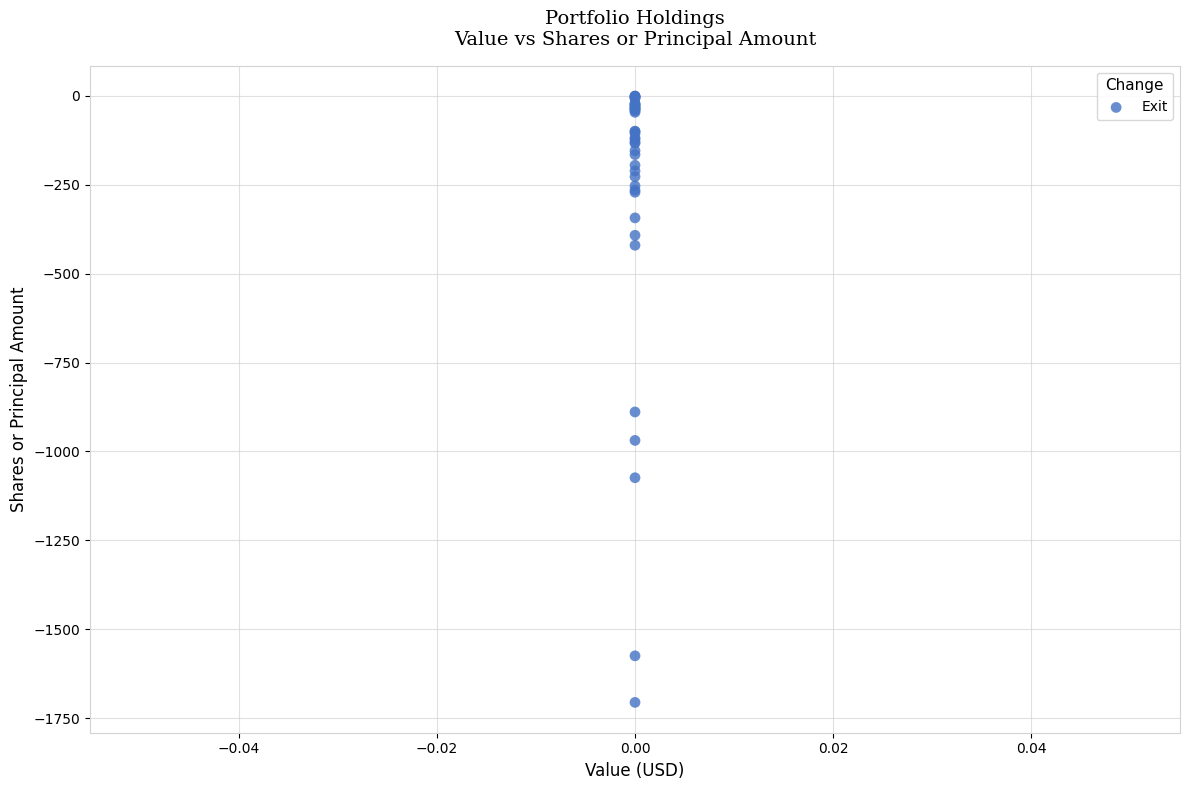

What Y value in the scatter plot is closest to -853?

-889